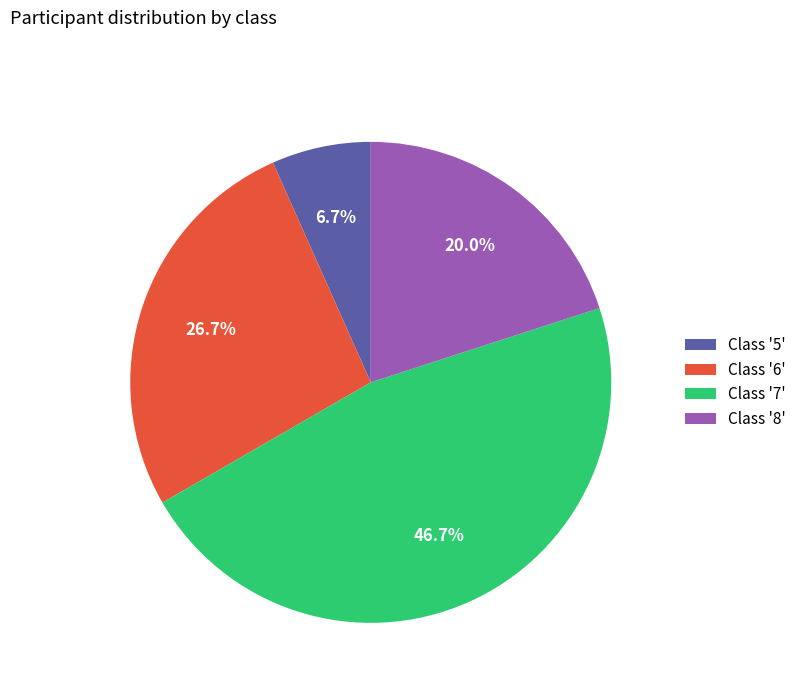

Is there a majority slice in this chart?

No